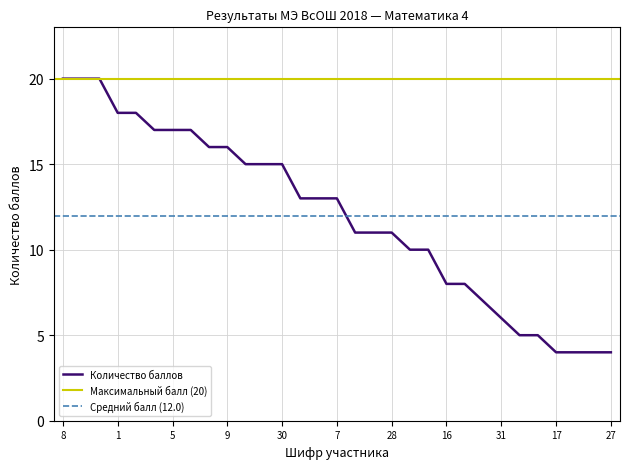

At which category does the chart reach its peak across all series?

8